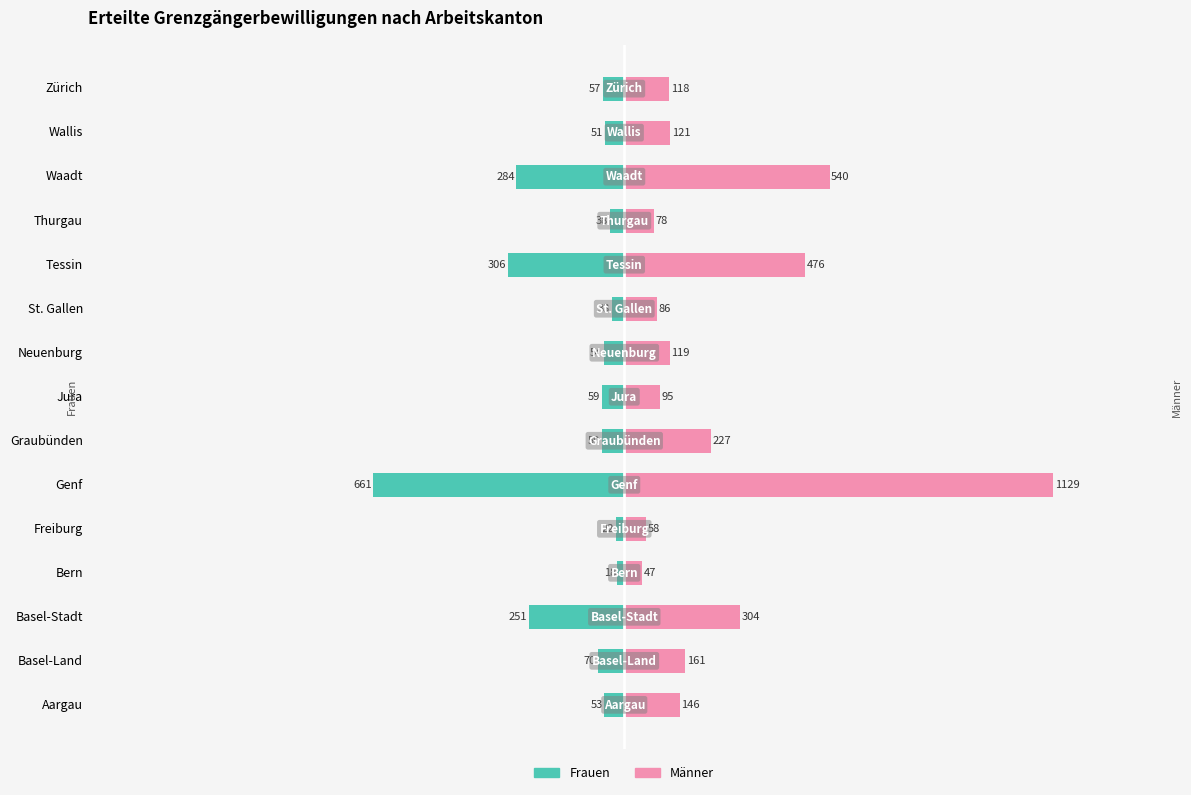

List the labels in order of Männer value, largest first.

Genf, Waadt, Tessin, Basel-Stadt, Graubünden, Basel-Land, Aargau, Wallis, Neuenburg, Zürich, Jura, St. Gallen, Thurgau, Freiburg, Bern